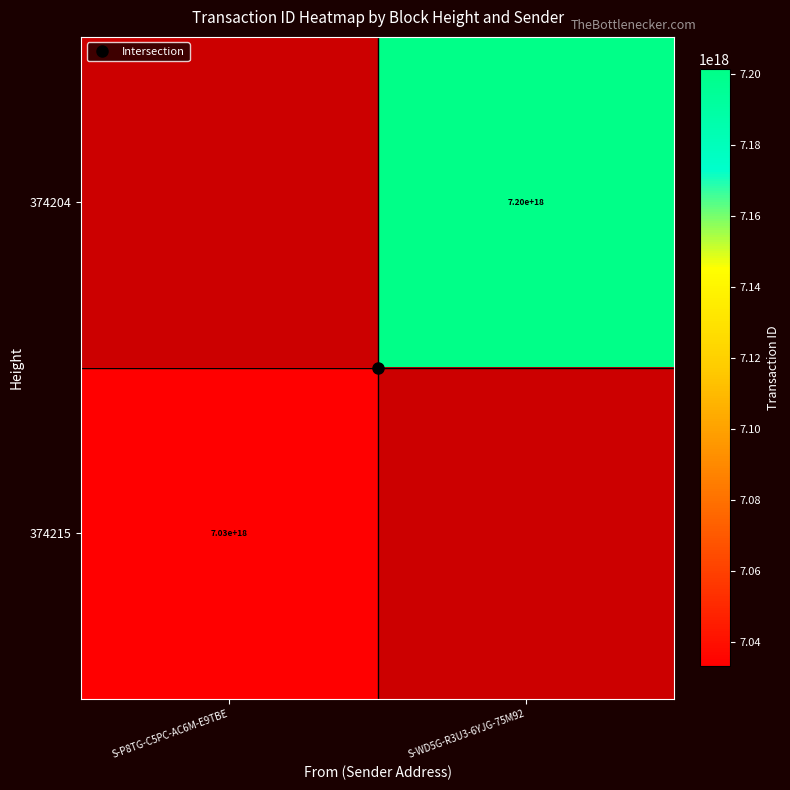

Is the value of 374204 at S-WD5G-R3U3-6YJG-75M92 greater than the value of 374215 at S-WD5G-R3U3-6YJG-75M92?

No